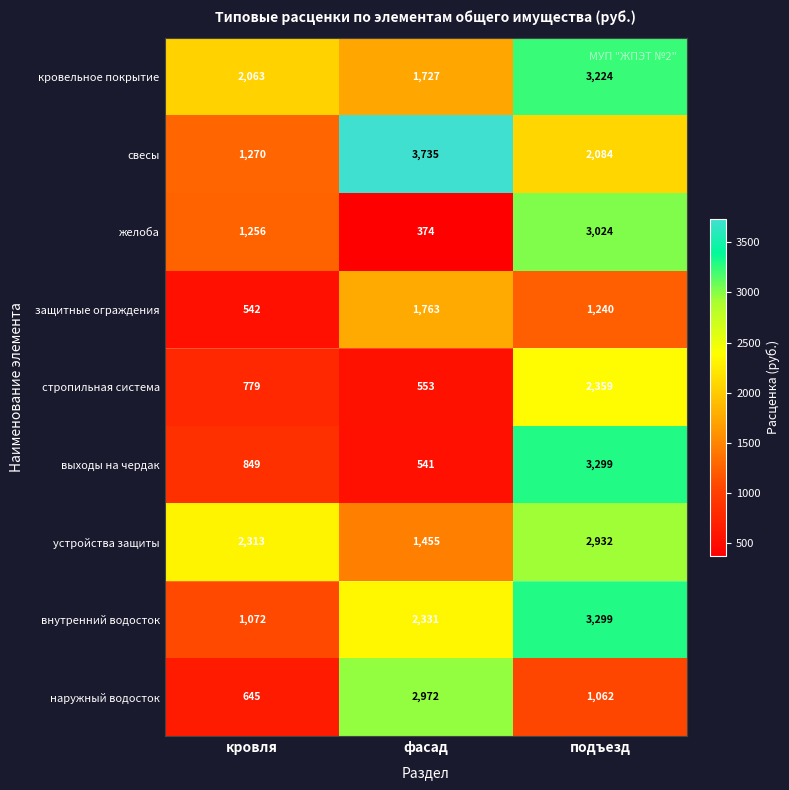

Reading right to left, list all the values displayed in this chart.

кровельное покрытие: подъезд=3224	фасад=1727	кровля=2063
свесы: подъезд=2084	фасад=3735	кровля=1270
желоба: подъезд=3024	фасад=374	кровля=1256
защитные ограждения: подъезд=1240	фасад=1763	кровля=542
стропильная система: подъезд=2359	фасад=553	кровля=779
выходы на чердак: подъезд=3299	фасад=541	кровля=849
устройства защиты: подъезд=2932	фасад=1455	кровля=2313
внутренний водосток: подъезд=3299	фасад=2331	кровля=1072
наружный водосток: подъезд=1062	фасад=2972	кровля=645